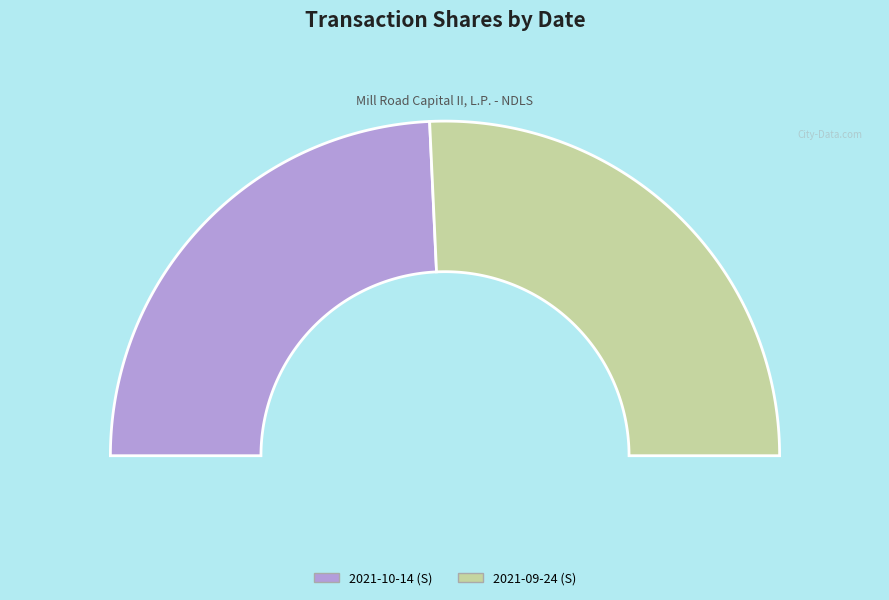

Which category has the smallest portion of the pie?

2021-10-14 (S)